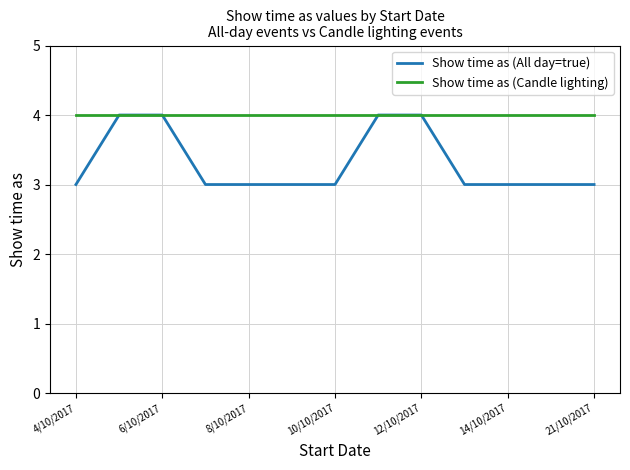

Which series has the largest total across all categories?

Show time as (Candle lighting)